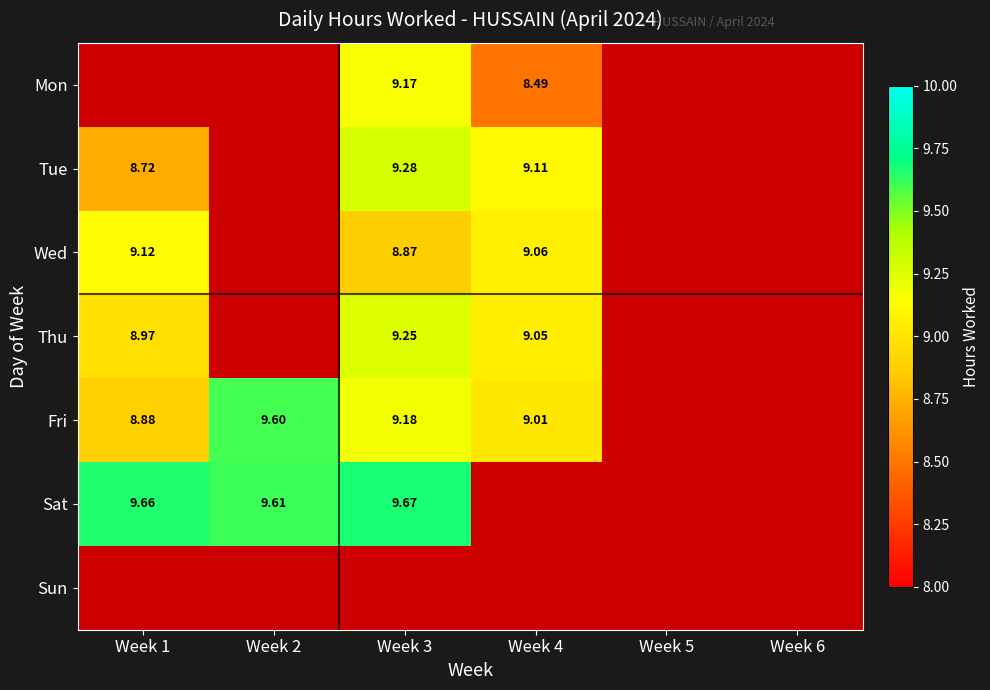

How many distinct data groups are displayed?

7